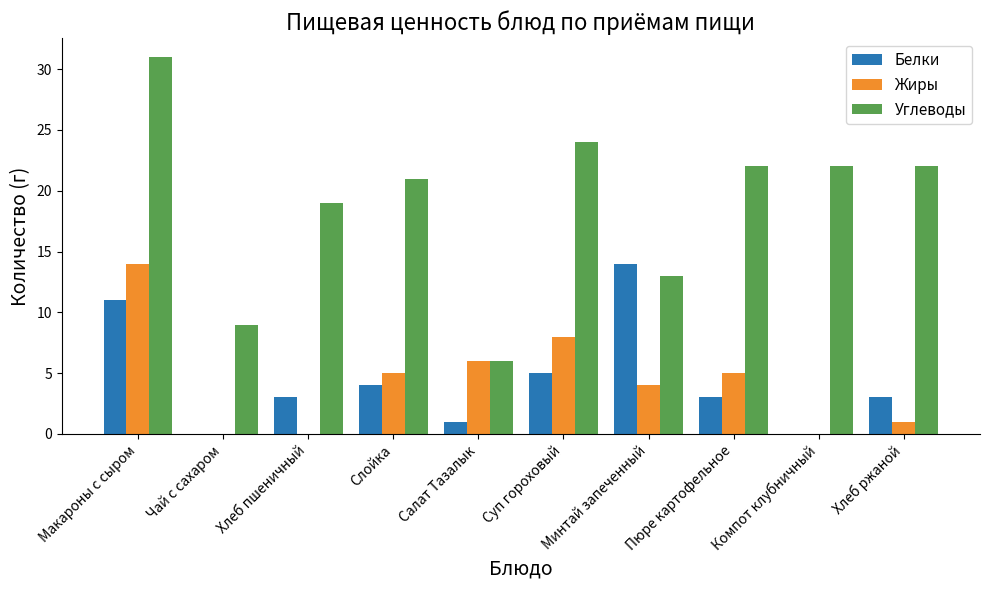

Between Слойка and Хлеб ржаной, which series saw the biggest shift?

Жиры